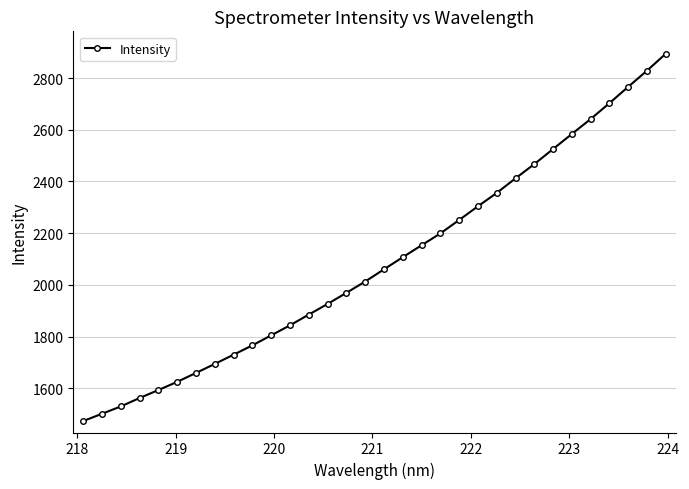

What is the value of the 8th point from the left?

1694.1